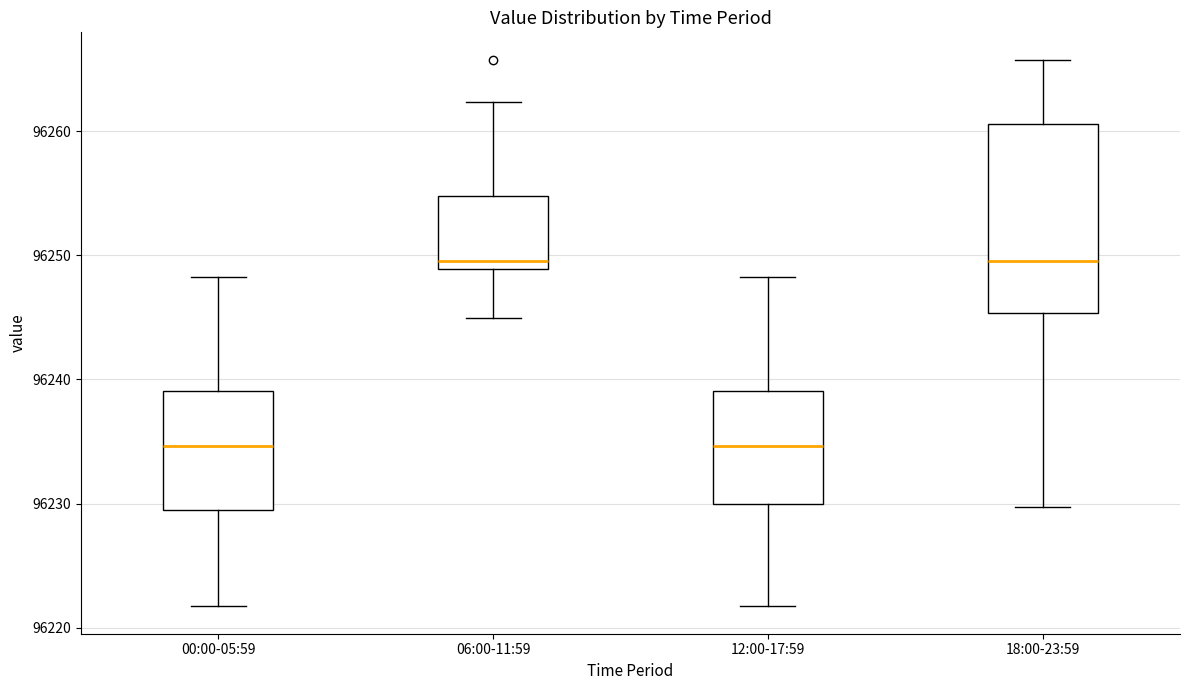

Comparing the boxes themselves (not the whiskers), which one is the tallest?

18:00-23:59